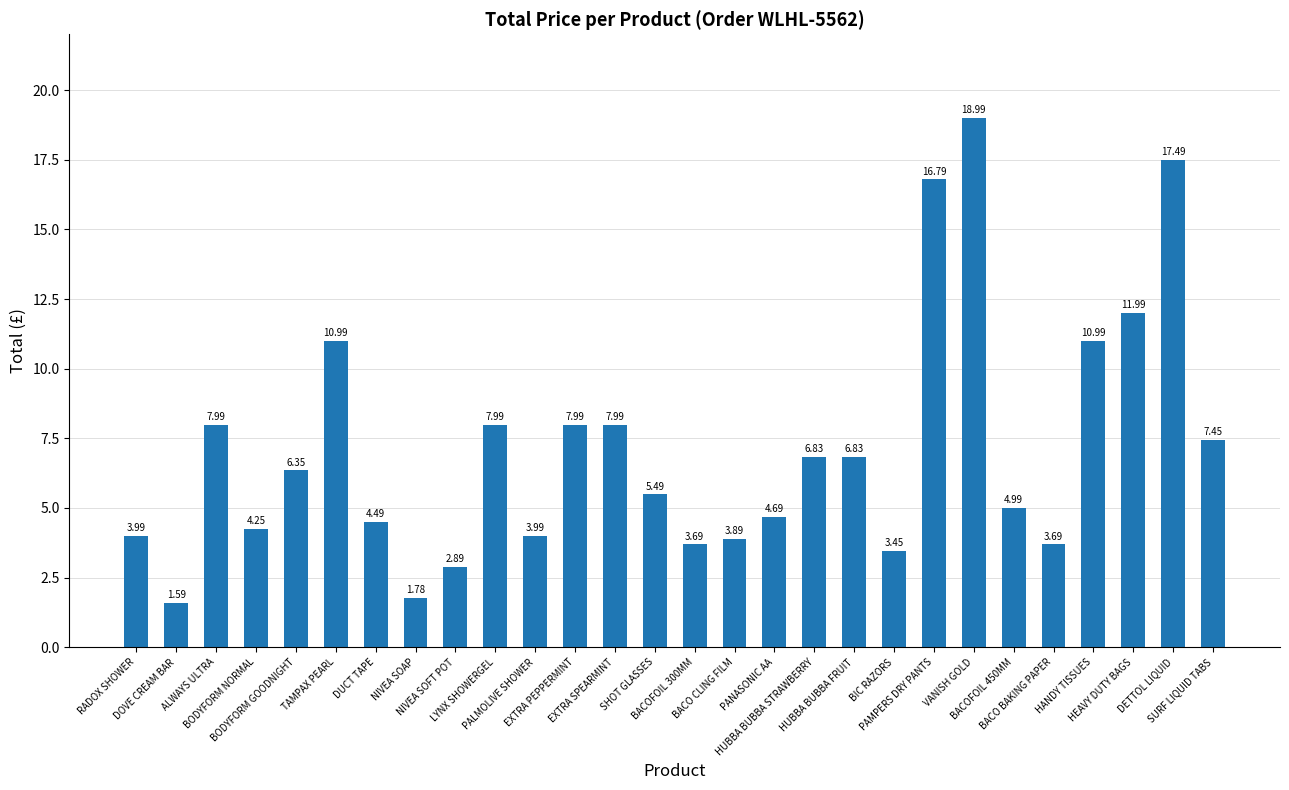

What is the difference between the second highest and minimum values?

15.9